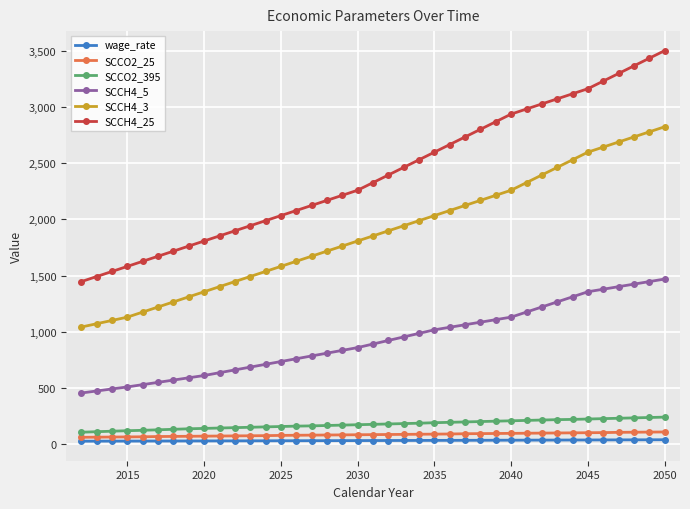

True or false: wage_rate and SCCH4_5 intersect in this chart.

False